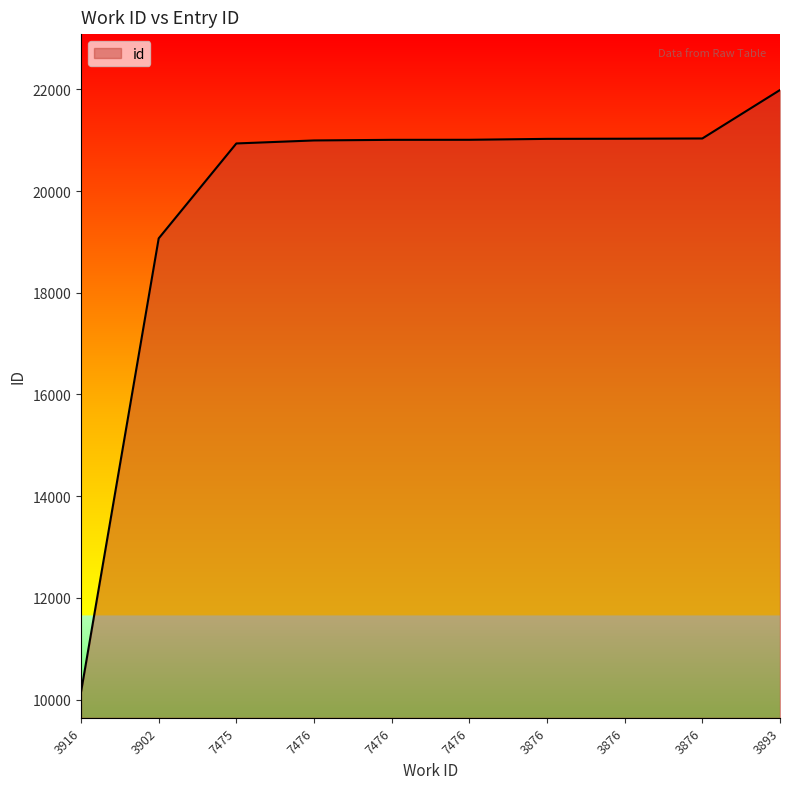

What value does the data have at 3876, to the nearest 50?

21050